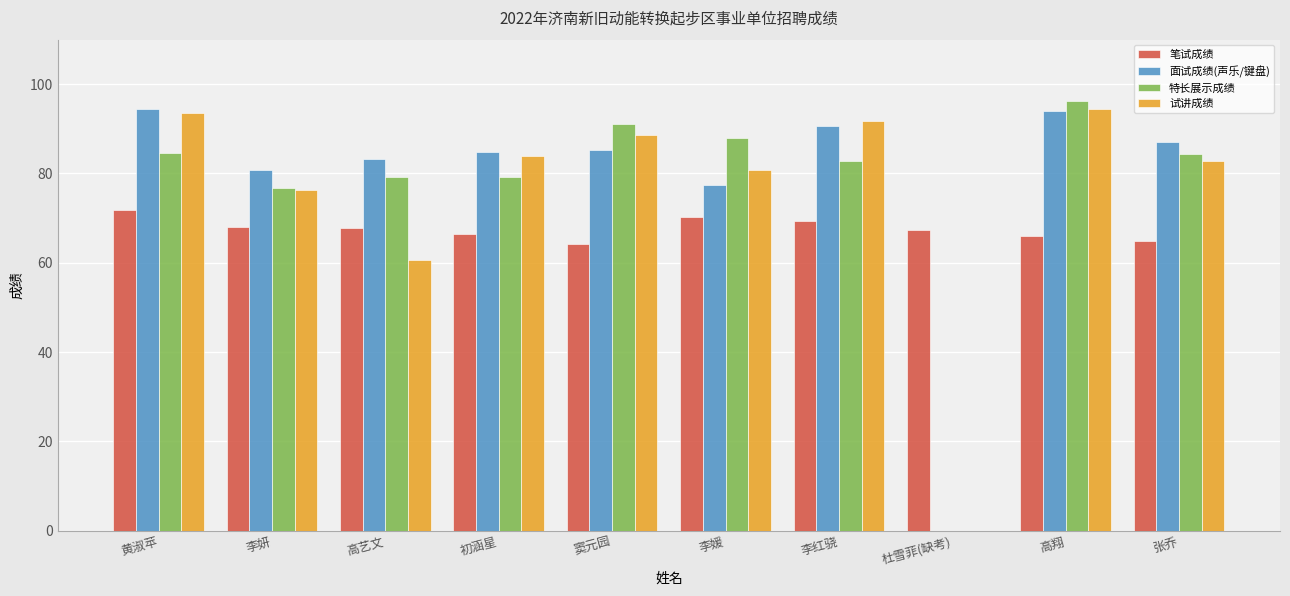

True or false: 笔试成绩 has a value of 71.8 at 黄淑苹.

True